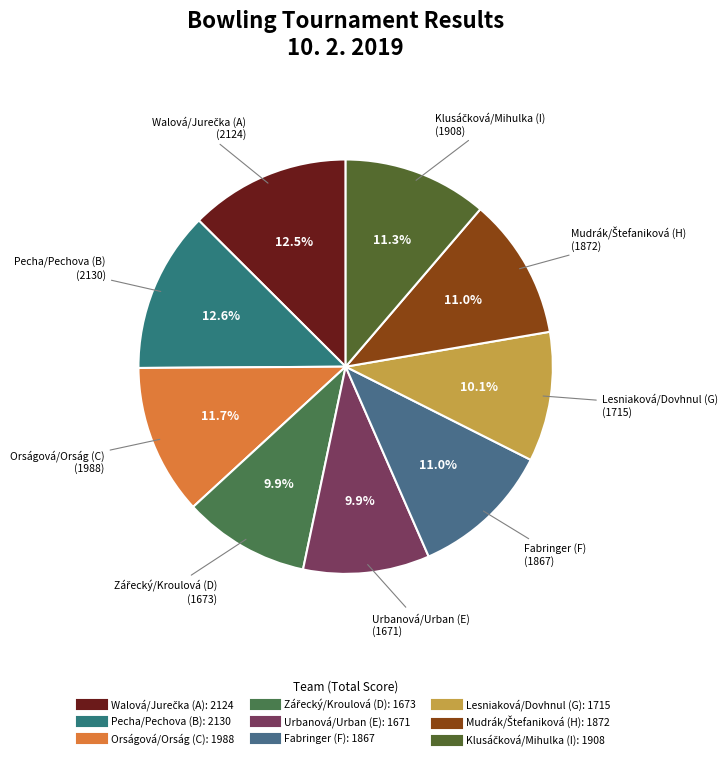

Count the number of slices in the pie.

9